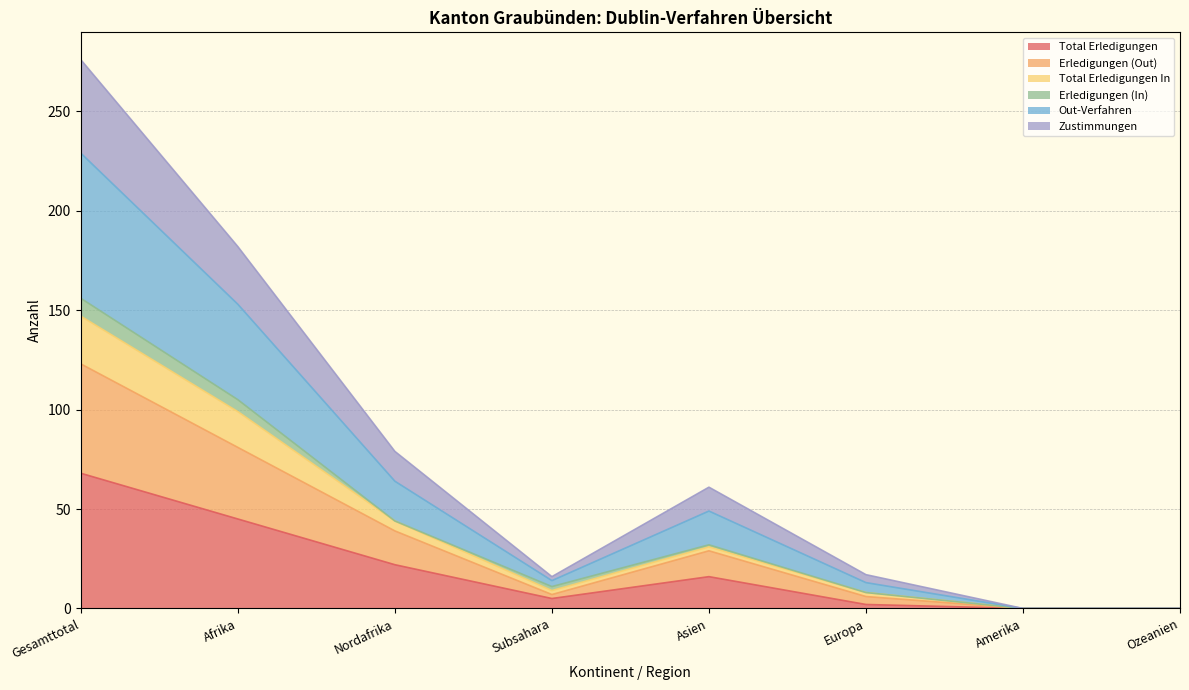

Is the value of Total Erledigungen In at Gesamttotal greater than the value of Total Erledigungen at Amerika?

Yes